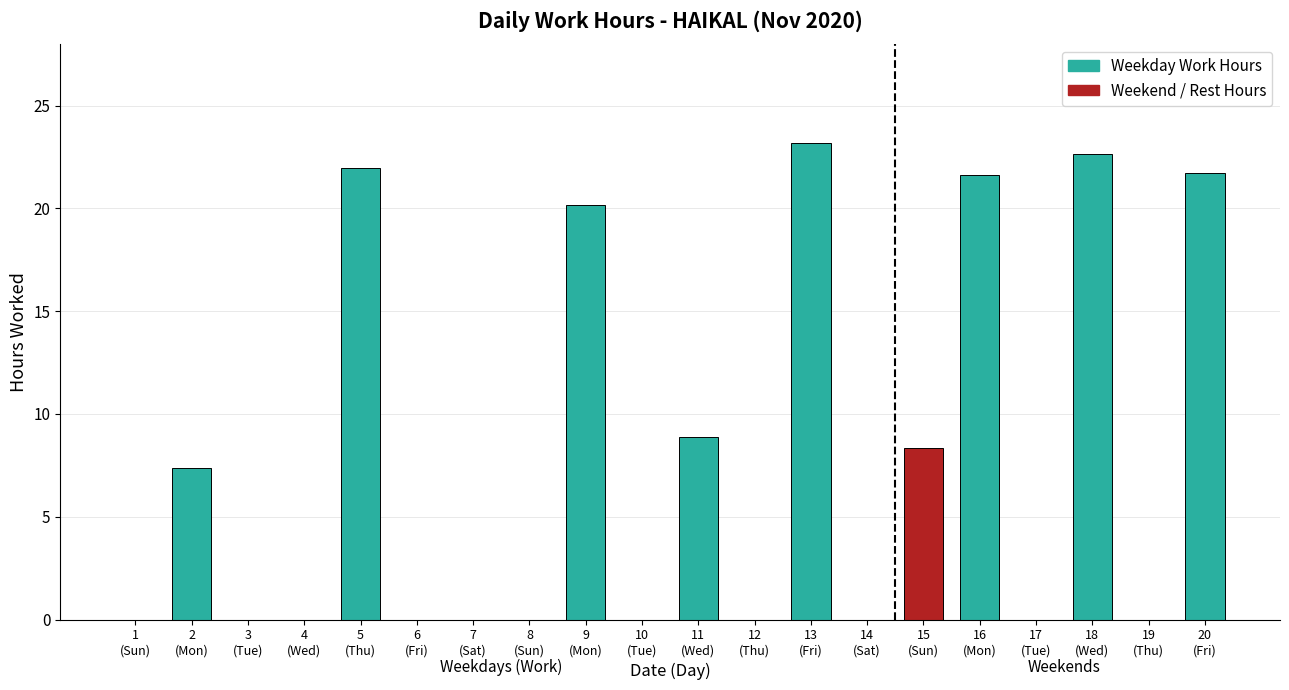

What is the ratio of the value at 18
(Wed) to the value at 11
(Wed)?

2.5